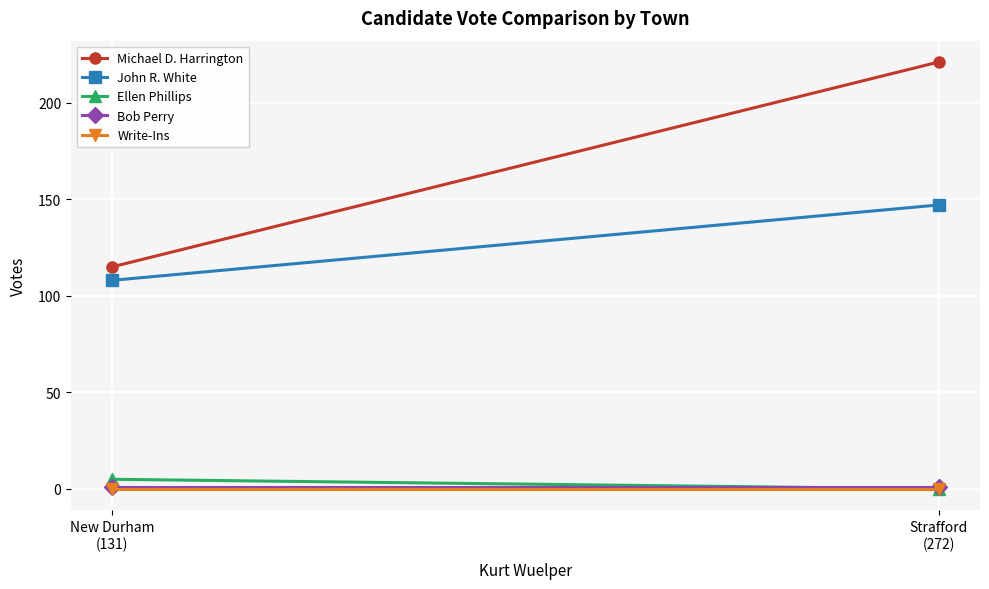

What is the maximum value for Ellen Phillips?

5